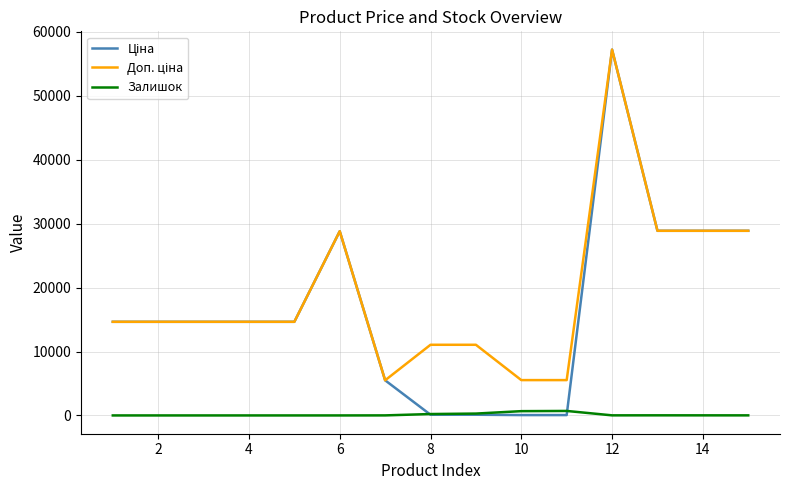

What is the greatest value displayed?

57235.5